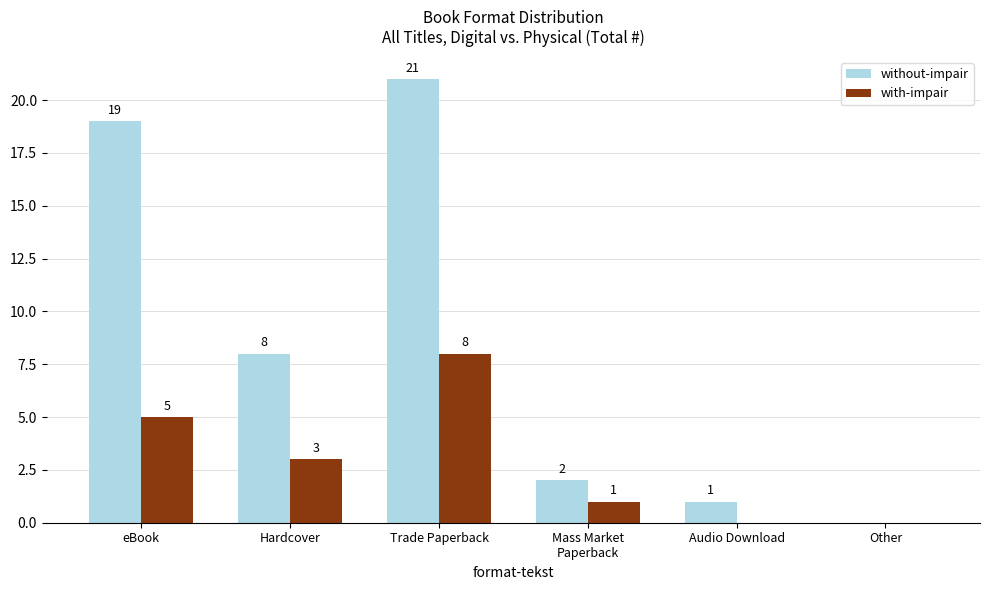

Are the bars grouped side by side (vs. stacked)?

Yes